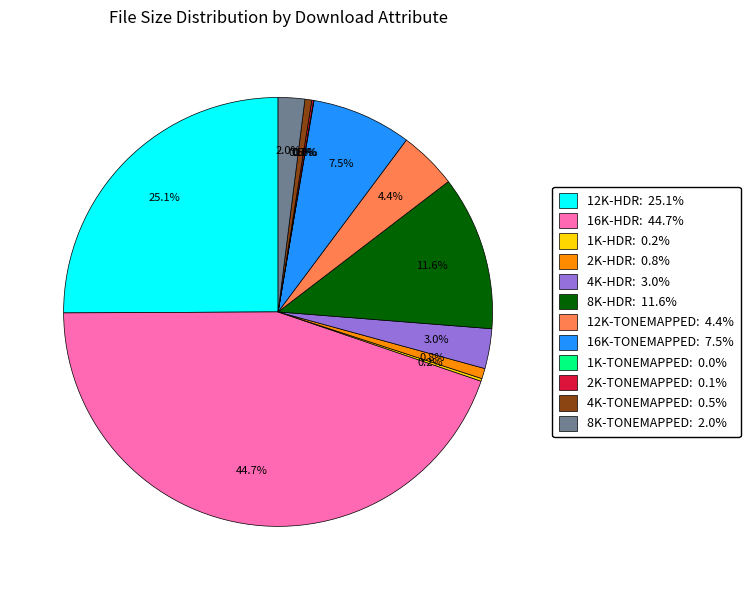

Is there any slice that represents more than half of the pie?

No